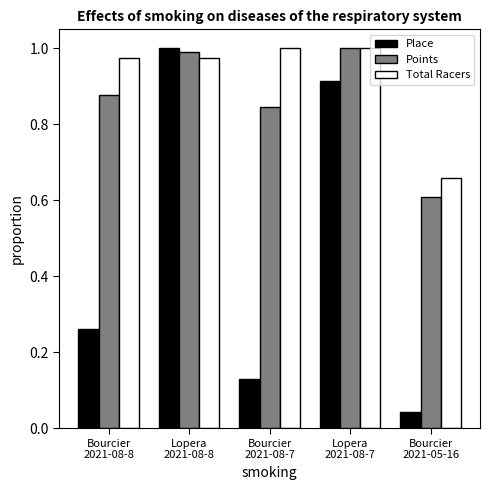

Count the number of categories in the chart.

5